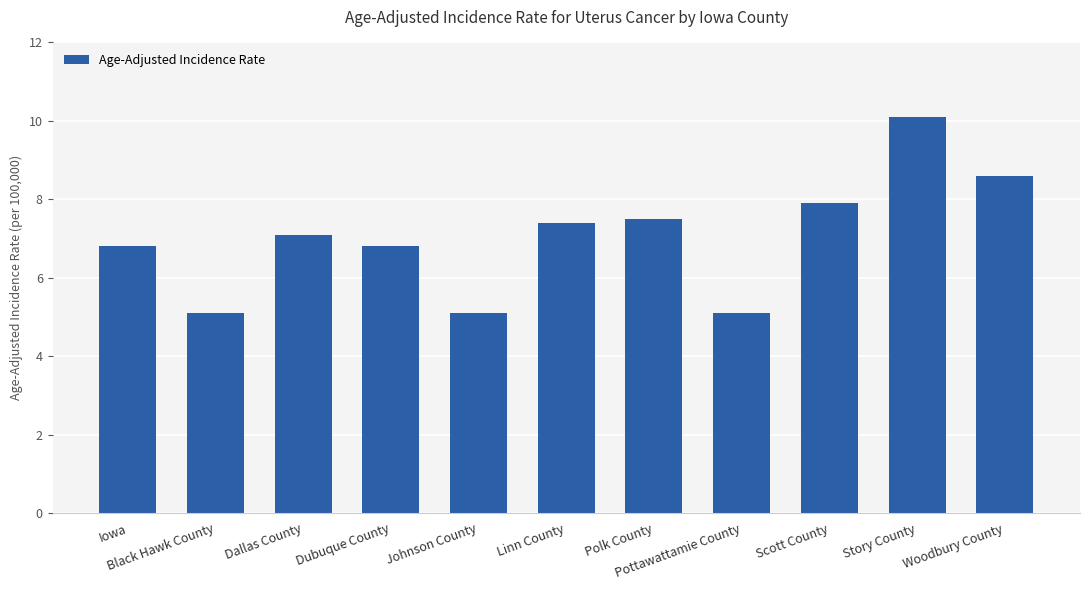

What is the smallest value displayed?

5.1